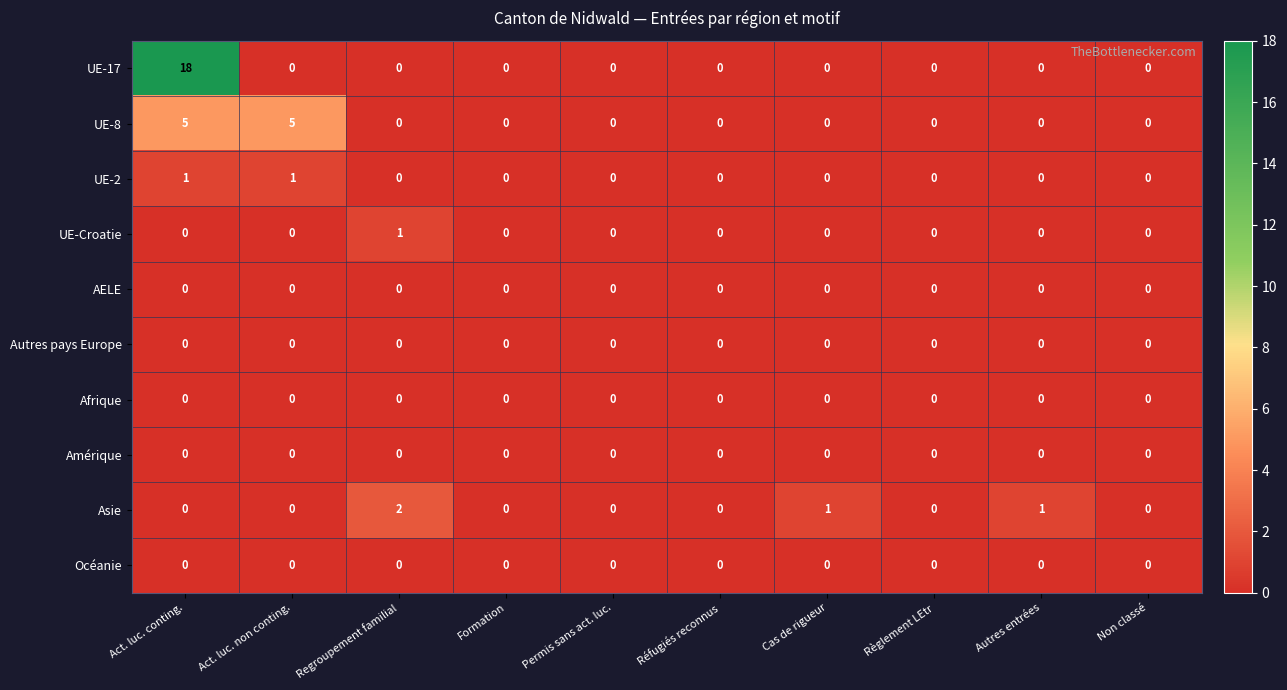

Which category has the highest value across all series?

Act. luc. conting.